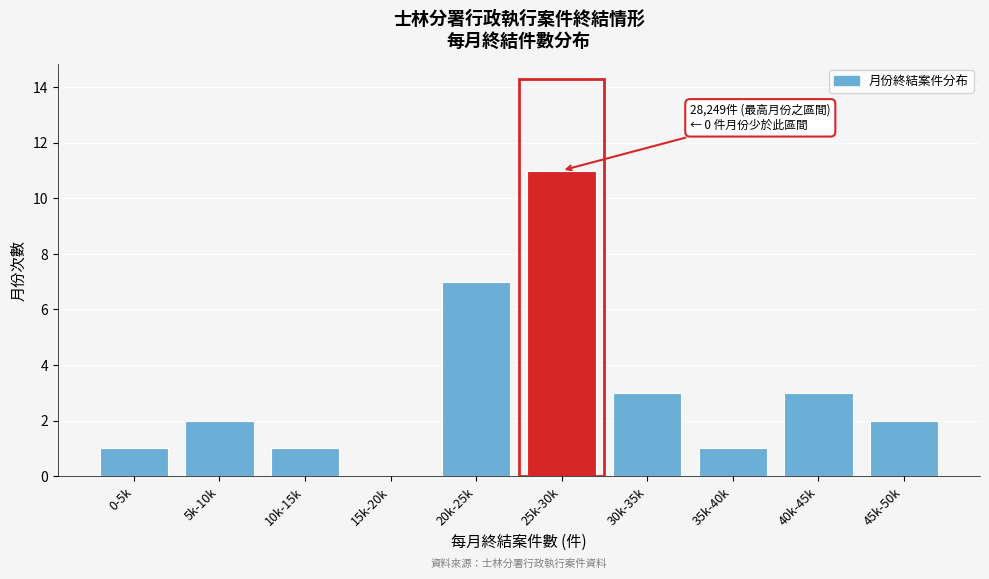

Reading right to left, transcribe all the data shown in this chart.

45k-50k=2	40k-45k=3	35k-40k=1	30k-35k=3	25k-30k=11	20k-25k=7	15k-20k=0	10k-15k=1	5k-10k=2	0-5k=1